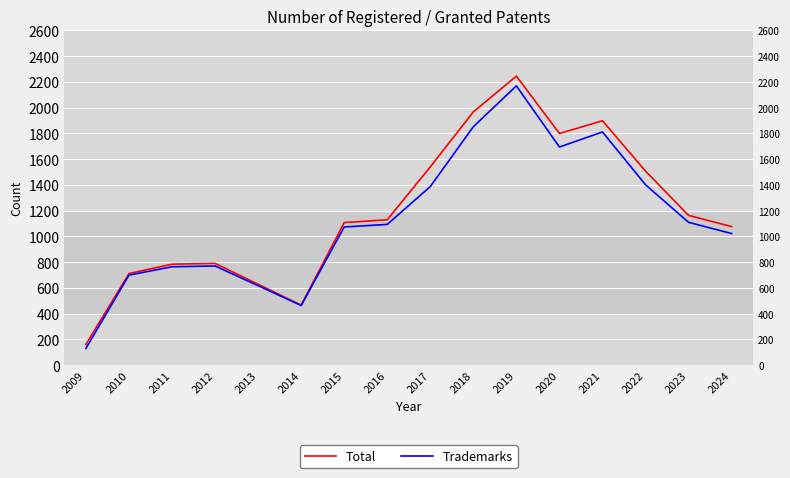

True or false: Total has a value of 1898 at 2021.

True